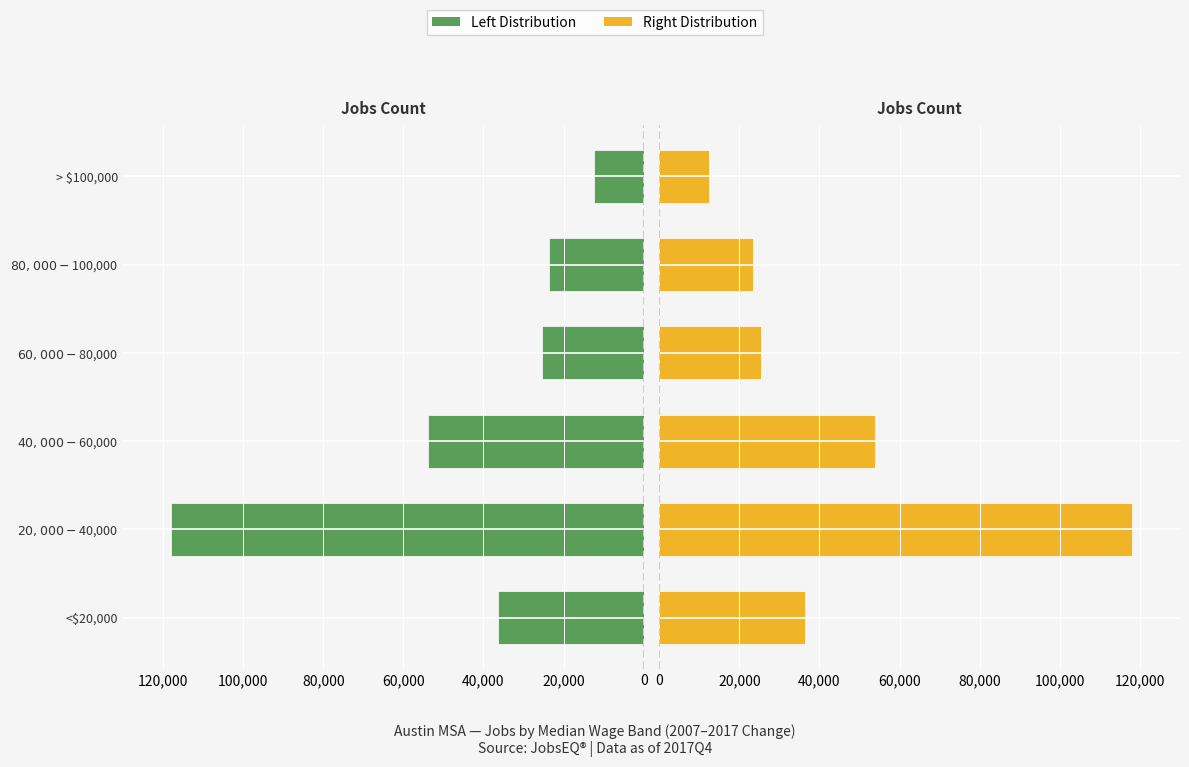

How many values in the Wage Band (Left) series exceed -25488?

2